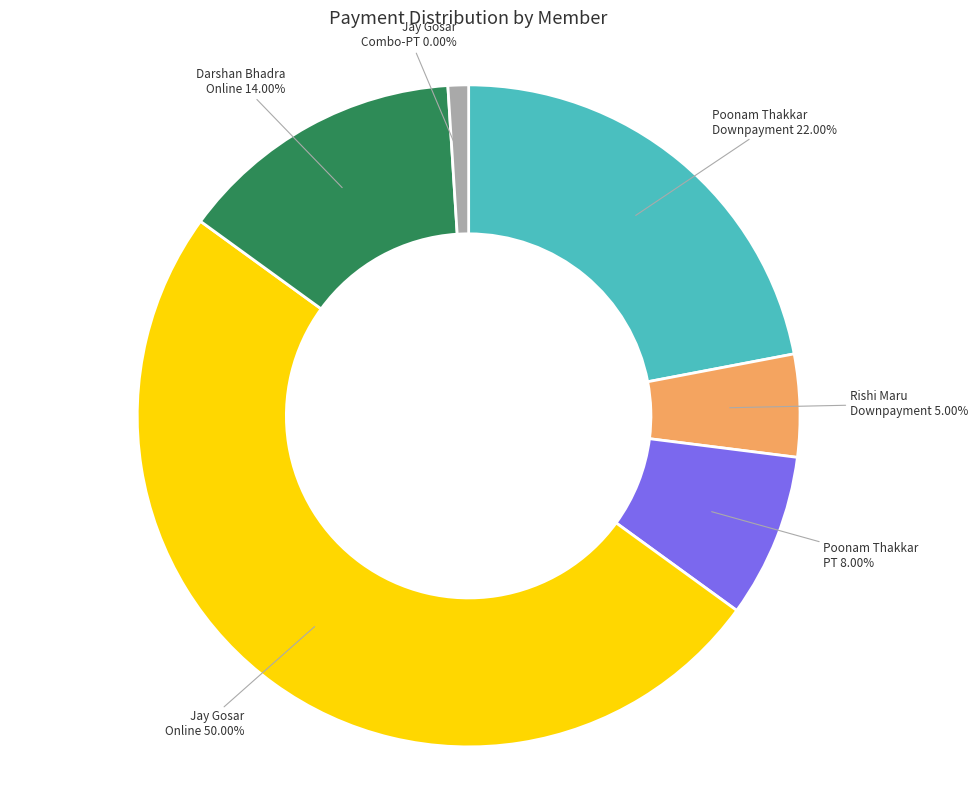

How much of the chart is everything except Jay Gosar (Other 0)?

100.0%